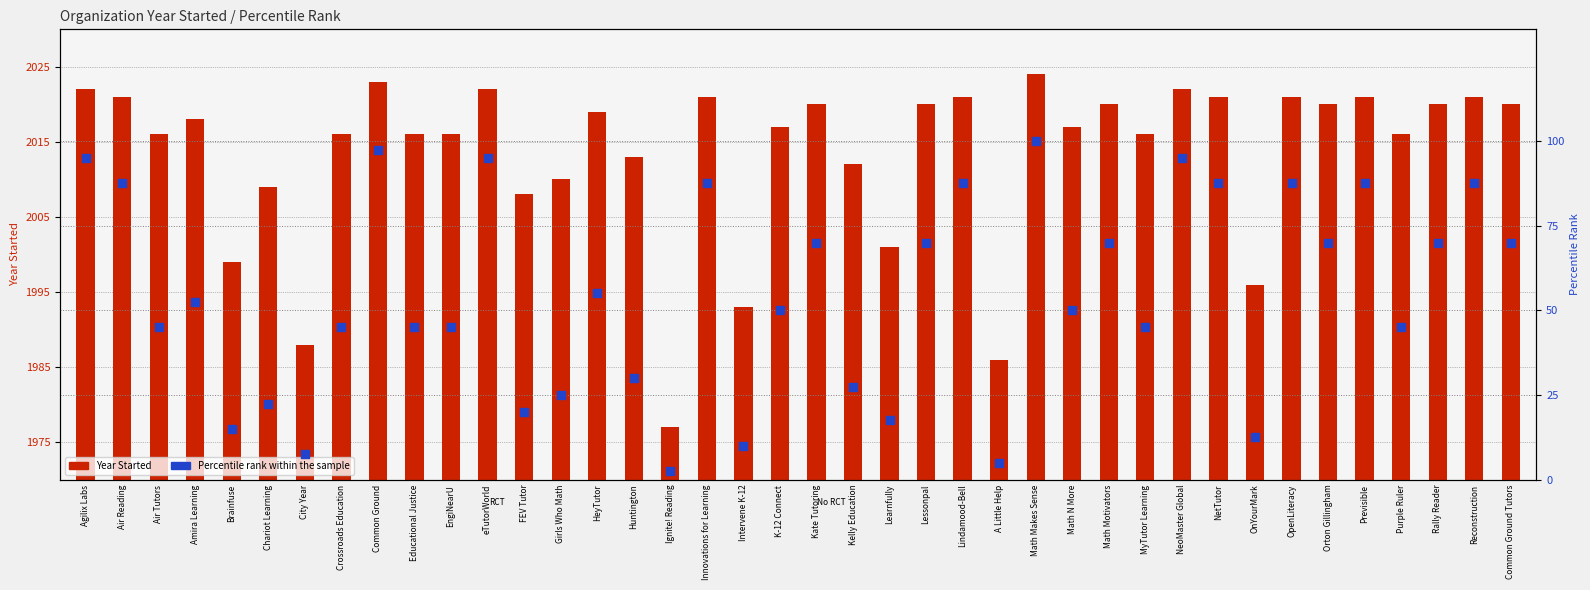

What is the total value across all series at Math N More?

2067.0